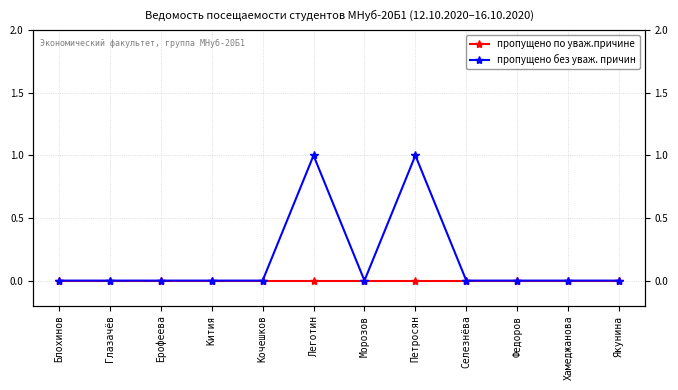

How many positive values does the пропущено без уваж. причин series have?

2